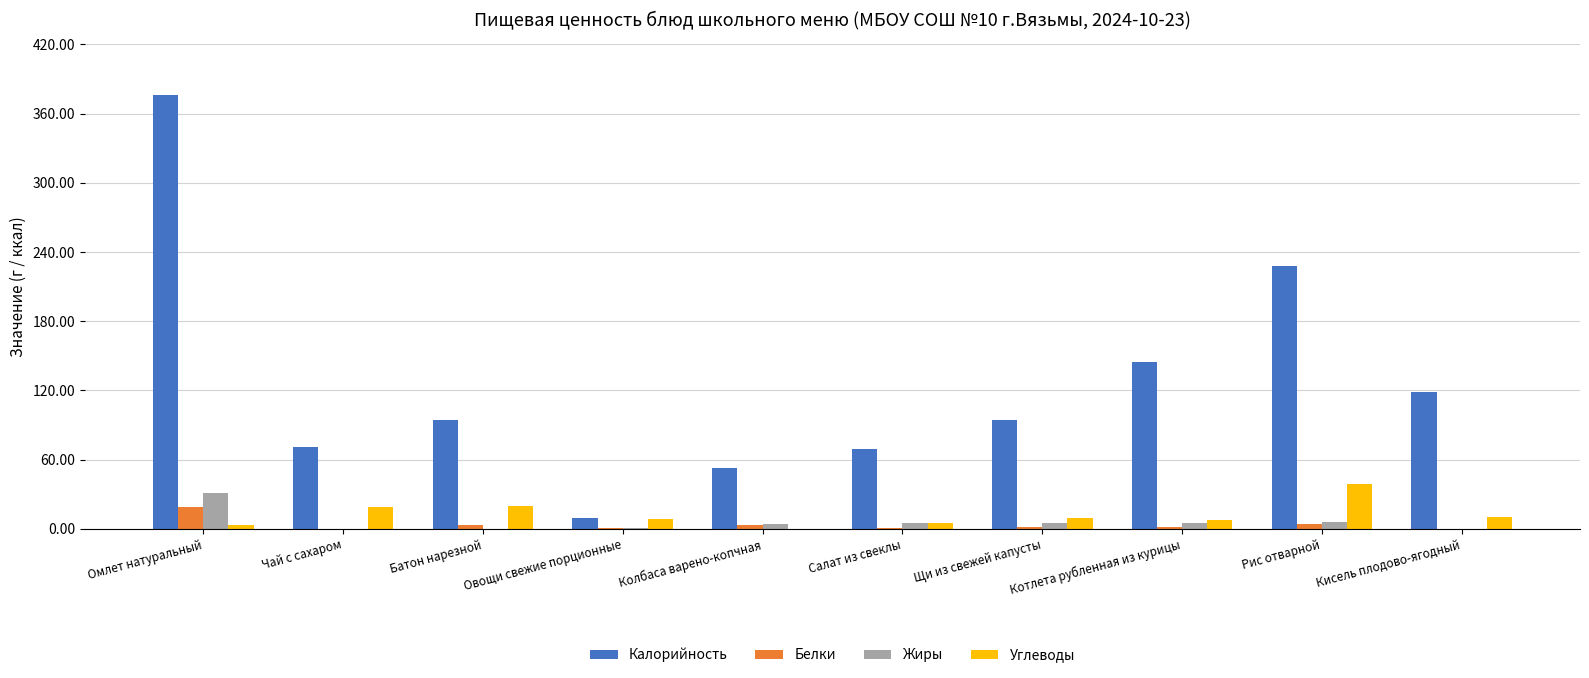

Which category has the highest value in the Калорийность series?

Омлет натуральный